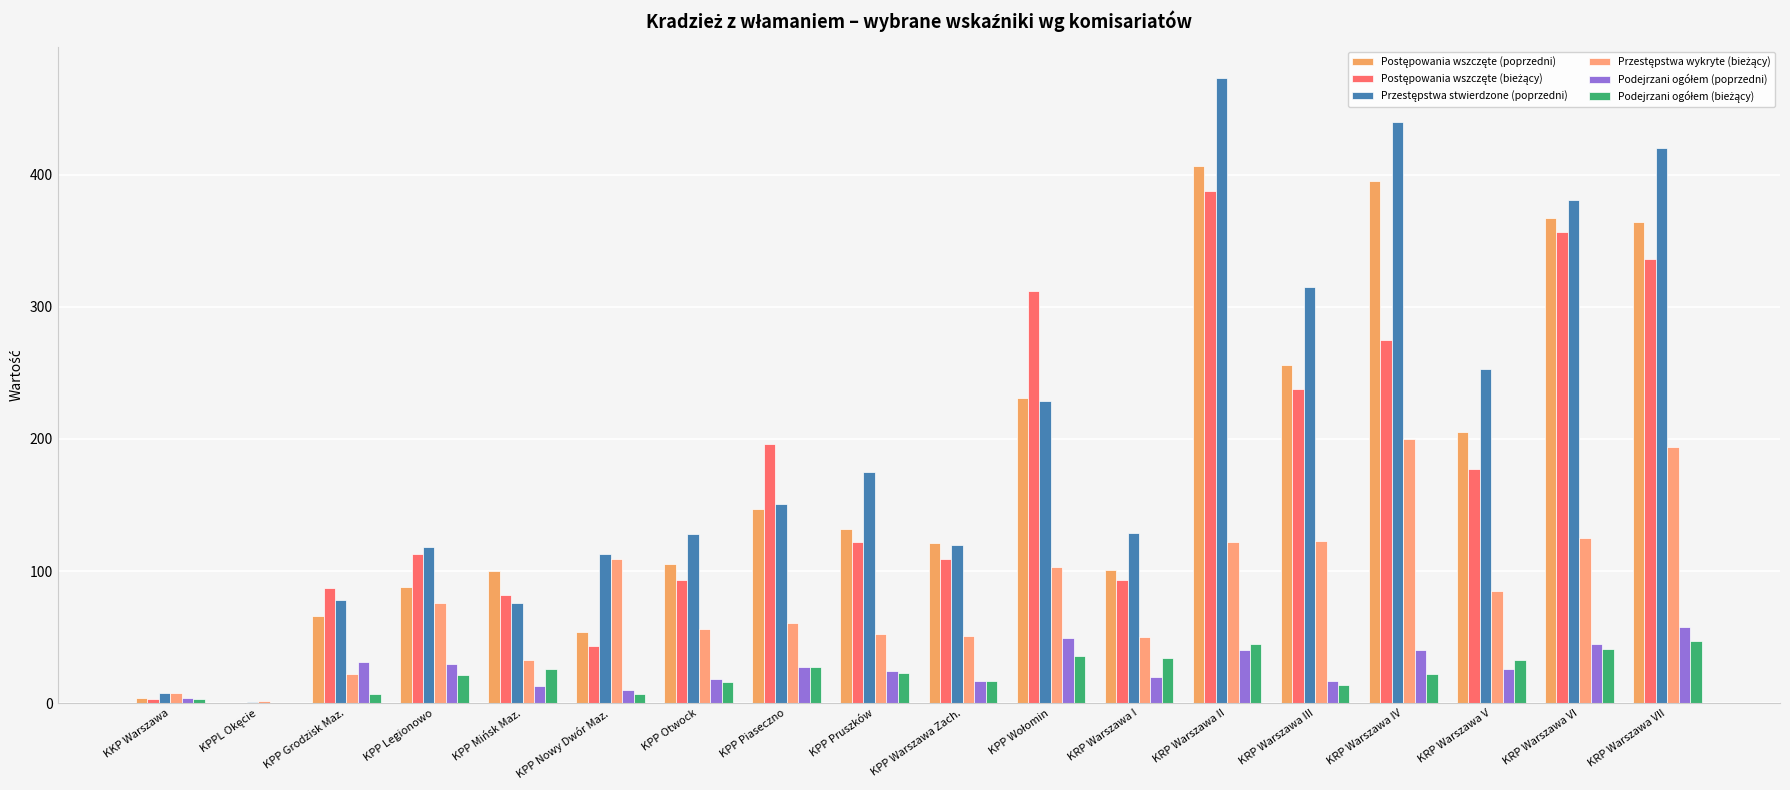

What is the label of the 4th bar from the left?

KPP Legionowo